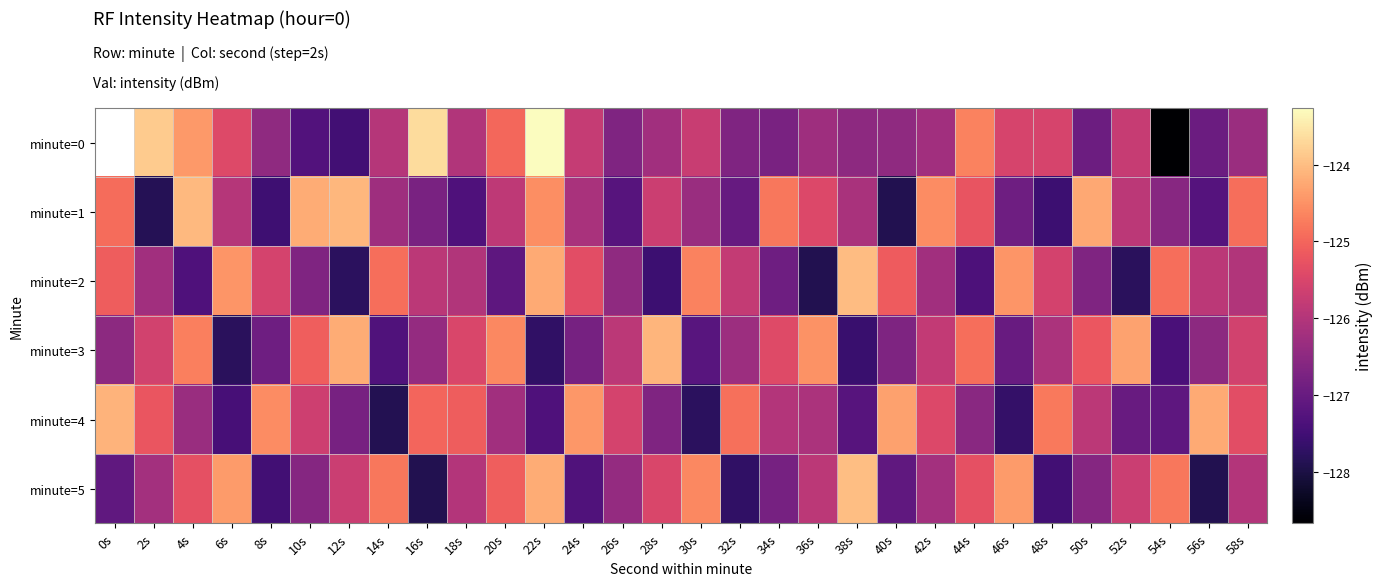

Rank the series by their average value, from lowest to highest.

minute=2, minute=0, minute=5, minute=3, minute=1, minute=4